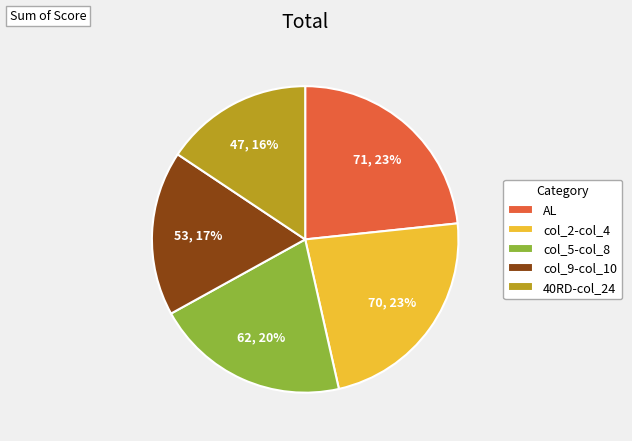

The col_9-col_10 slice represents 3% of the pie. True or false?

False